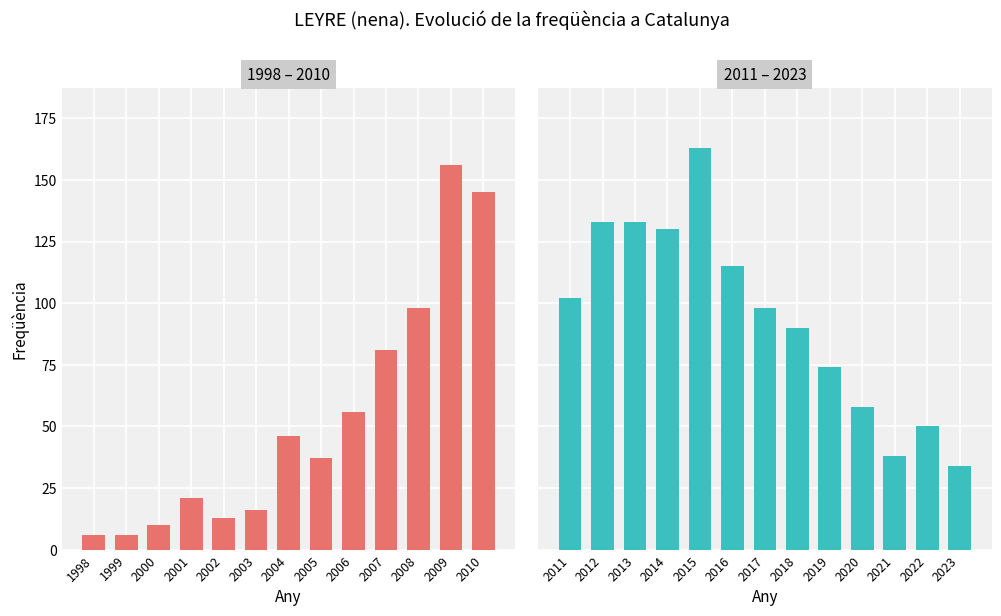

Where is 1998 – 2010 nearest to the value 81?

2007